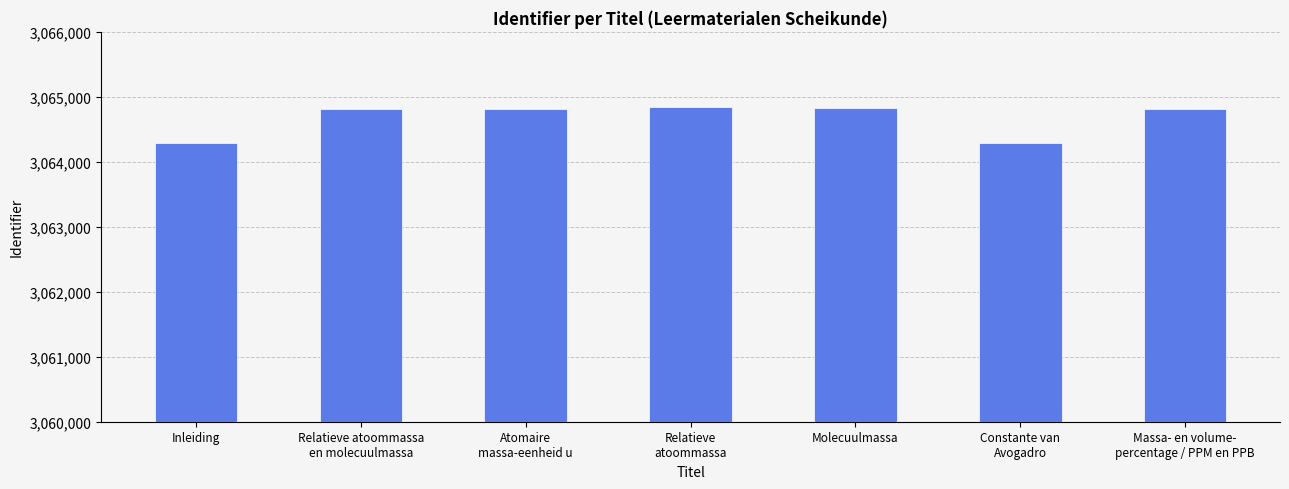

The value at Inleiding is 3064285. True or false?

True